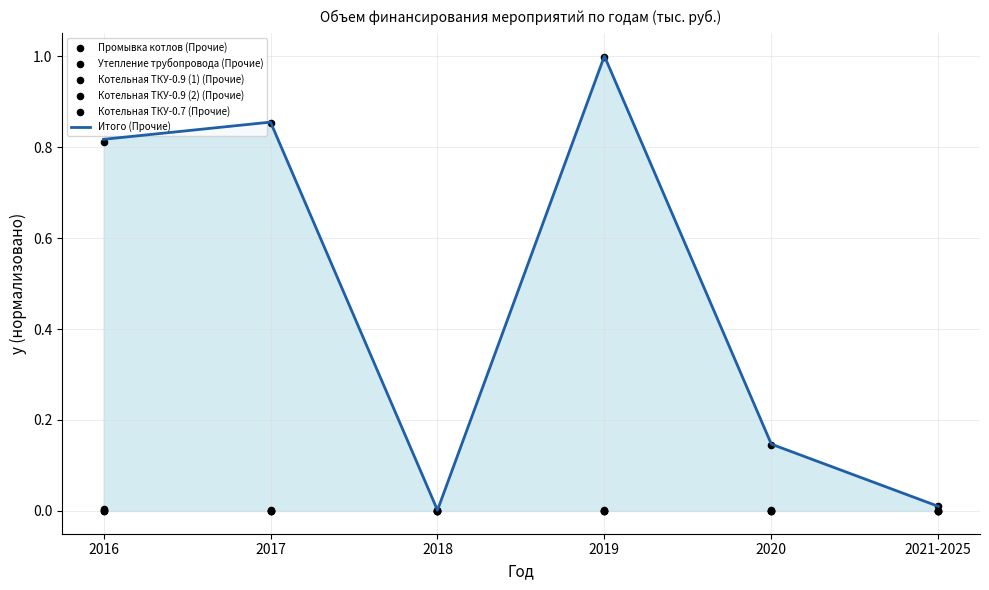

Which series reaches the minimum Y coordinate?

Утепление трубопровода (Прочие)